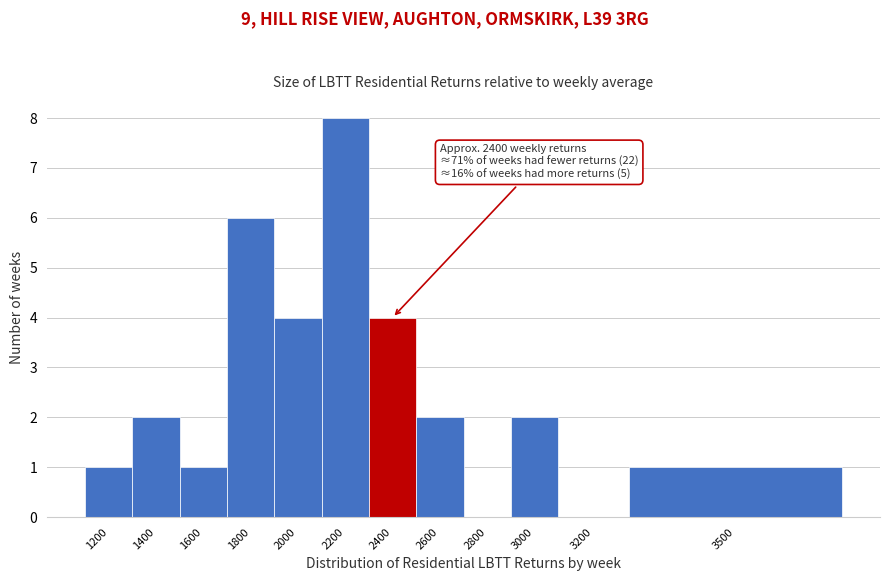

Reading right to left, what are all the values shown in this chart?

3500=1	3200=0	3000=2	2800=0	2600=2	2400=4	2200=8	2000=4	1800=6	1600=1	1400=2	1200=1